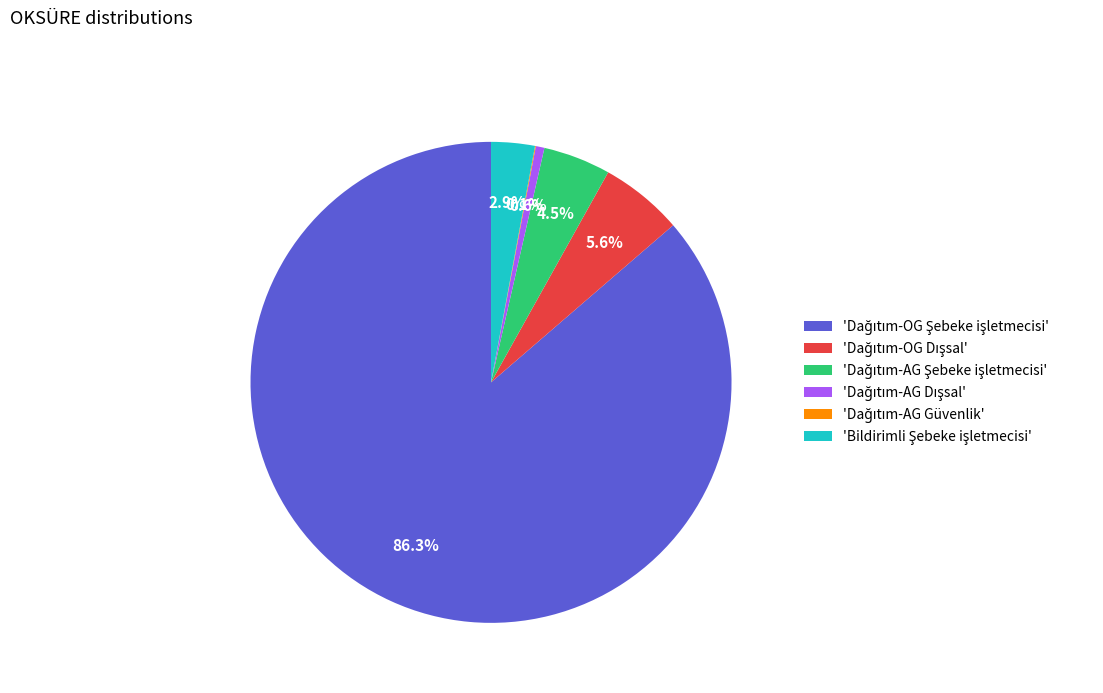

Is there a majority slice in this chart?

Yes